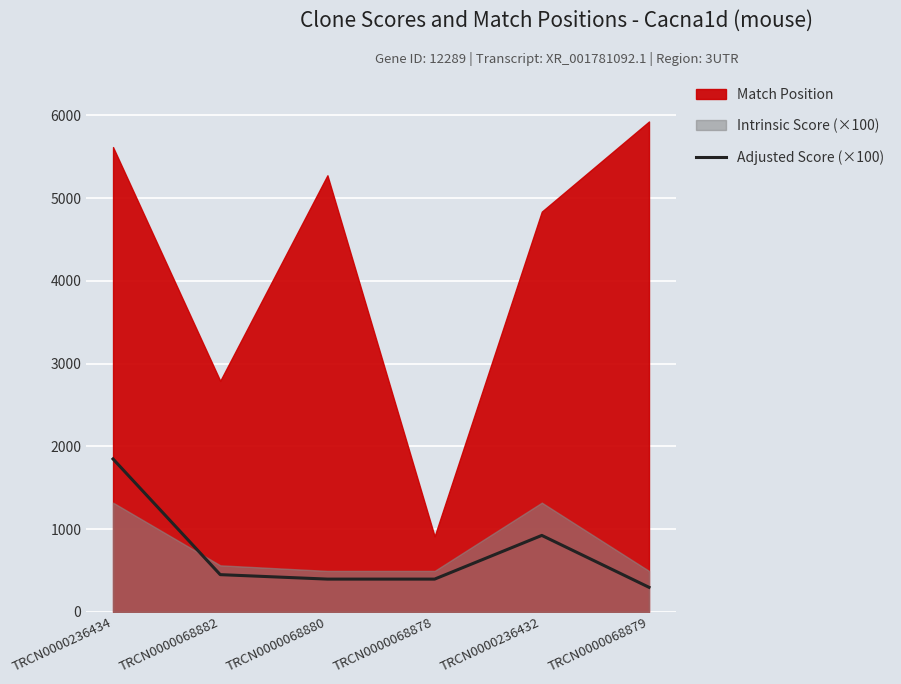

Reading left to right, what are all the values shown in this chart?

TRCN0000236434=1848	TRCN0000068882=450	TRCN0000068880=396	TRCN0000068878=396	TRCN0000236432=924	TRCN0000068879=297